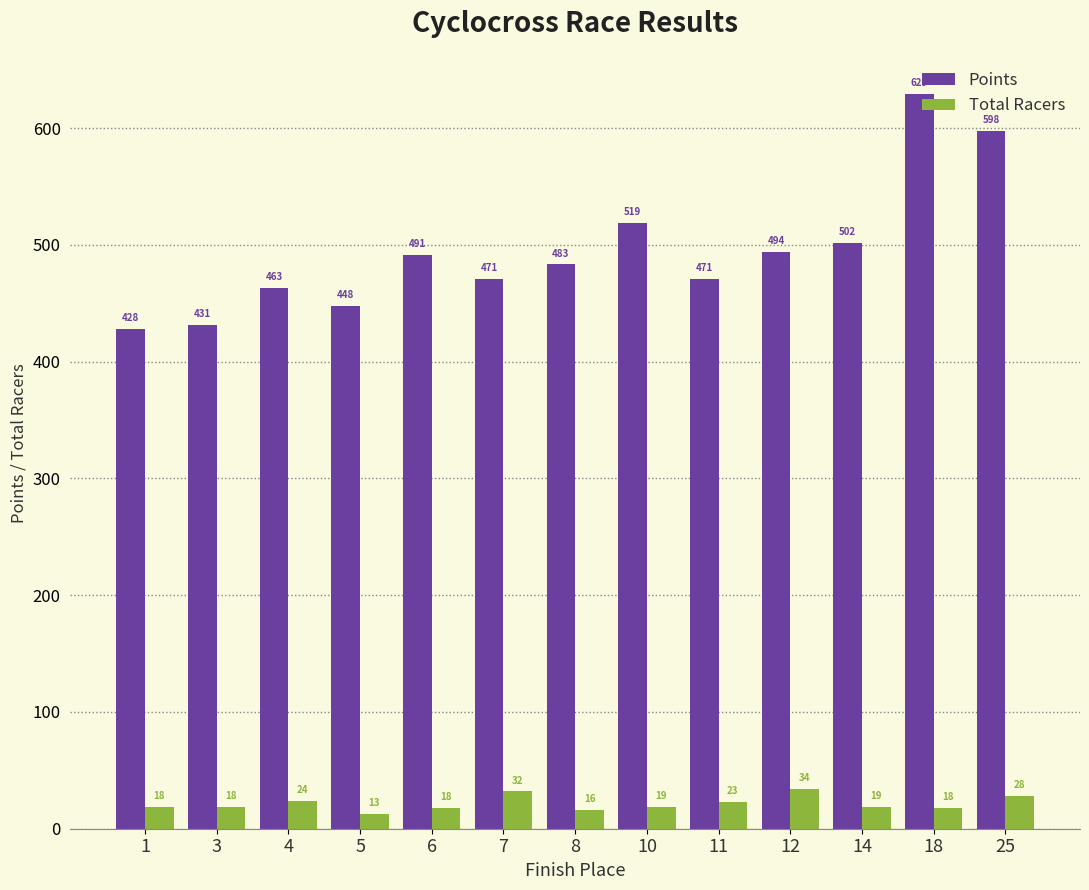

At which category does the chart reach its peak across all series?

18